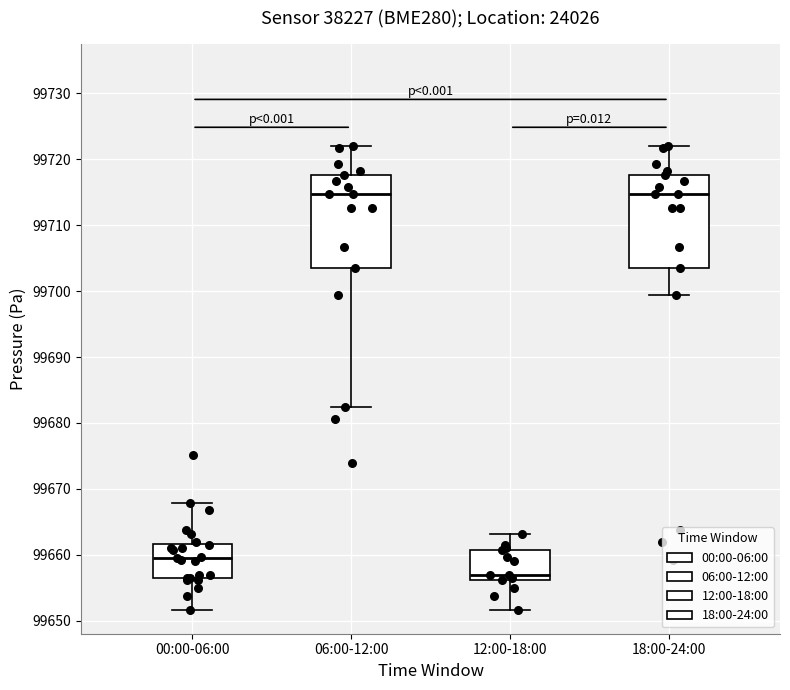

Reading left to right, transcribe this box plot: for each box, give where its median line is, the range the box spans, and where its two whiskers end, as read against the y-axis. The values are not printed on the chart, so give them approximately, as read against the axis.

00:00-06:00: median 99660, box 99656 to 99662, whiskers 99652 to 99668
06:00-12:00: median 99715, box 99703 to 99718, whiskers 99682 to 99722
12:00-18:00: median 99657, box 99656 to 99661, whiskers 99652 to 99663
18:00-24:00: median 99715, box 99703 to 99718, whiskers 99699 to 99722